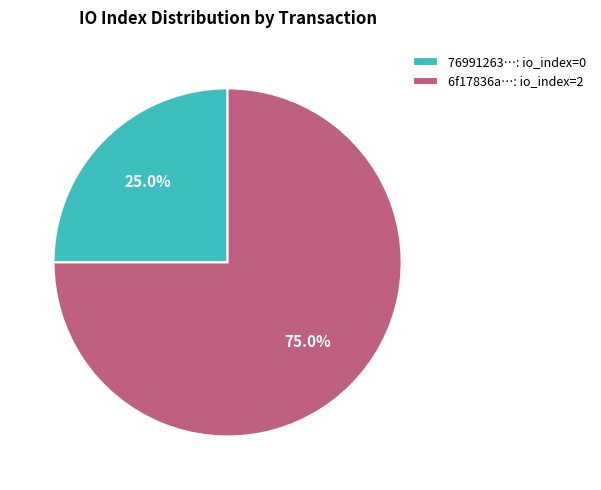

Approximately how many times larger is the value at 6f17836a…: io_index=2 compared to 76991263…: io_index=0?

3.0